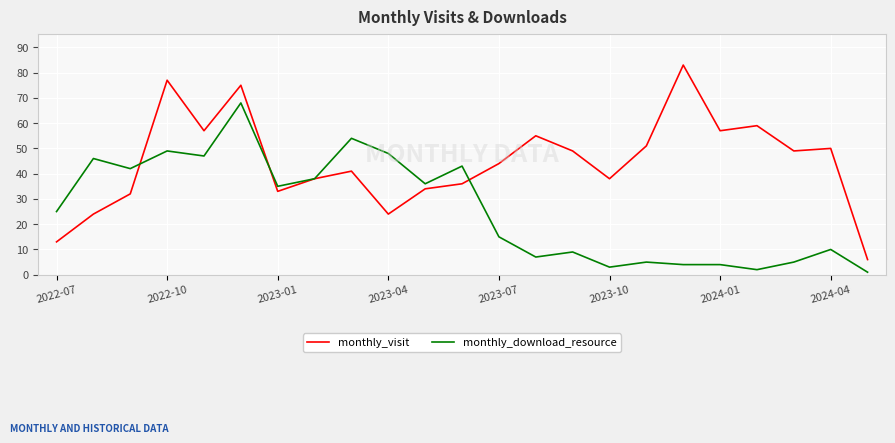

Count the number of categories in the chart.

23